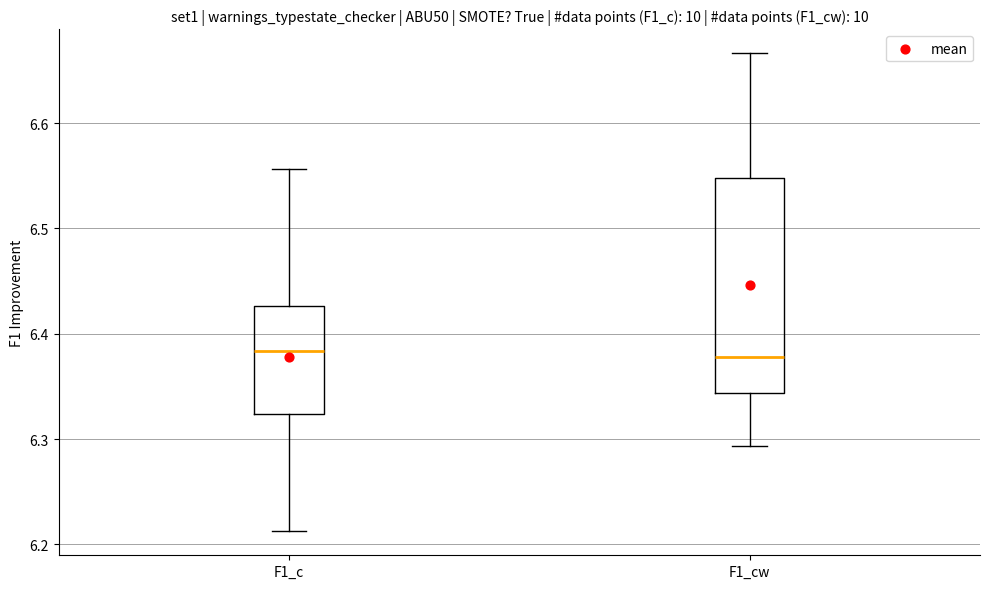

Reading left to right, transcribe this box plot: for each box, give where its median line is, the range the box spans, and where its two whiskers end, as read against the y-axis. The values are not printed on the chart, so give them approximately, as read against the axis.

F1_c: median 6.38, box 6.32 to 6.43, whiskers 6.21 to 6.56
F1_cw: median 6.38, box 6.34 to 6.55, whiskers 6.29 to 6.67